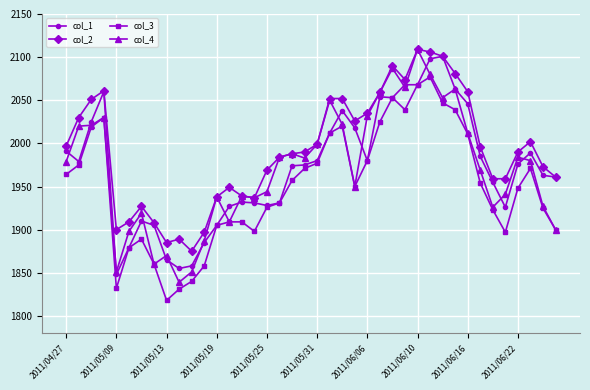

How many values in the col_3 series are below 1954?

20